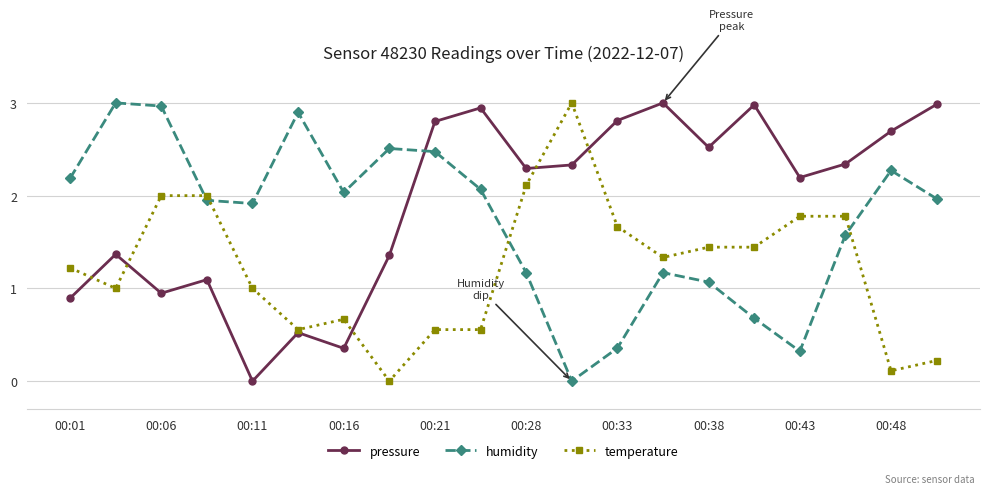

True or false: humidity has more than 0 interior local peaks.

True